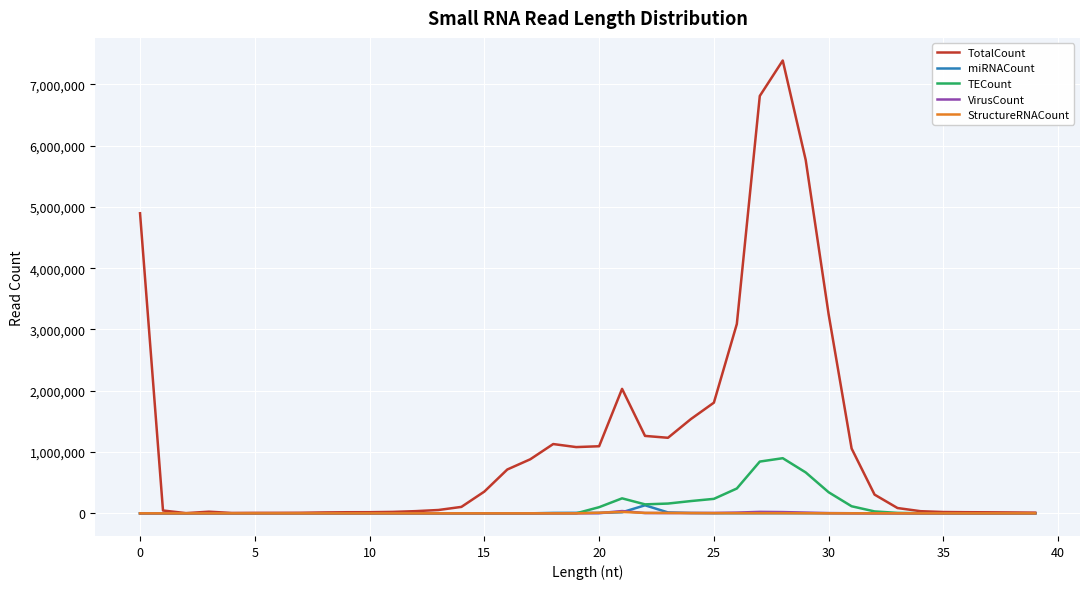

Count the number of data series in this chart.

5